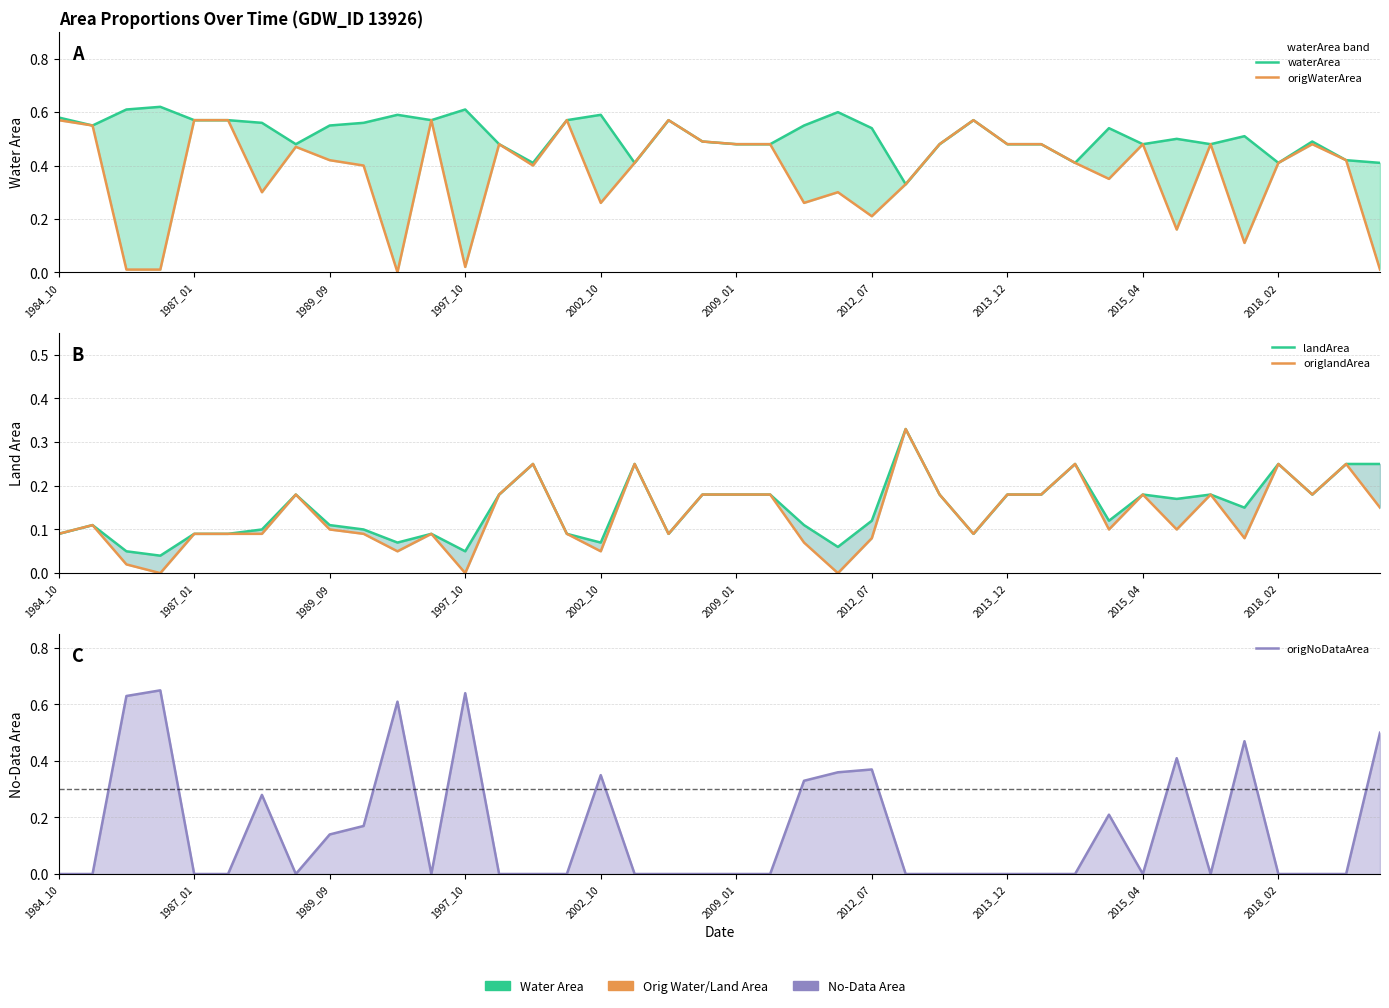

Reading left to right, transcribe all the data shown in this chart.

waterArea: 0.6	0.6	0.6	0.6	0.6	0.6	0.6	0.5	0.6	0.6	0.6	0.6	0.6	0.5	0.4	0.6	0.6	0.4	0.6	0.5	0.5	0.5	0.6	0.6	0.5	0.3	0.5	0.6	0.5	0.5	0.4	0.5	0.5	0.5	0.5	0.5	0.4	0.5	0.4	0.4
origWaterArea: 0.6	0.6	0.0	0.0	0.6	0.6	0.3	0.5	0.4	0.4	0.0	0.6	0.0	0.5	0.4	0.6	0.3	0.4	0.6	0.5	0.5	0.5	0.3	0.3	0.2	0.3	0.5	0.6	0.5	0.5	0.4	0.3	0.5	0.2	0.5	0.1	0.4	0.5	0.4	0.0
landArea: 0.1	0.1	0.1	0.0	0.1	0.1	0.1	0.2	0.1	0.1	0.1	0.1	0.1	0.2	0.2	0.1	0.1	0.2	0.1	0.2	0.2	0.2	0.1	0.1	0.1	0.3	0.2	0.1	0.2	0.2	0.2	0.1	0.2	0.2	0.2	0.1	0.2	0.2	0.2	0.2
origlandArea: 0.1	0.1	0.0	0.0	0.1	0.1	0.1	0.2	0.1	0.1	0.1	0.1	0.0	0.2	0.2	0.1	0.1	0.2	0.1	0.2	0.2	0.2	0.1	0.0	0.1	0.3	0.2	0.1	0.2	0.2	0.2	0.1	0.2	0.1	0.2	0.1	0.2	0.2	0.2	0.1
origNoDataArea: 0.0	0.0	0.6	0.7	0.0	0.0	0.3	0.0	0.1	0.2	0.6	0.0	0.6	0.0	0.0	0.0	0.3	0.0	0.0	0.0	0.0	0.0	0.3	0.4	0.4	0.0	0.0	0.0	0.0	0.0	0.0	0.2	0.0	0.4	0.0	0.5	0.0	0.0	0.0	0.5